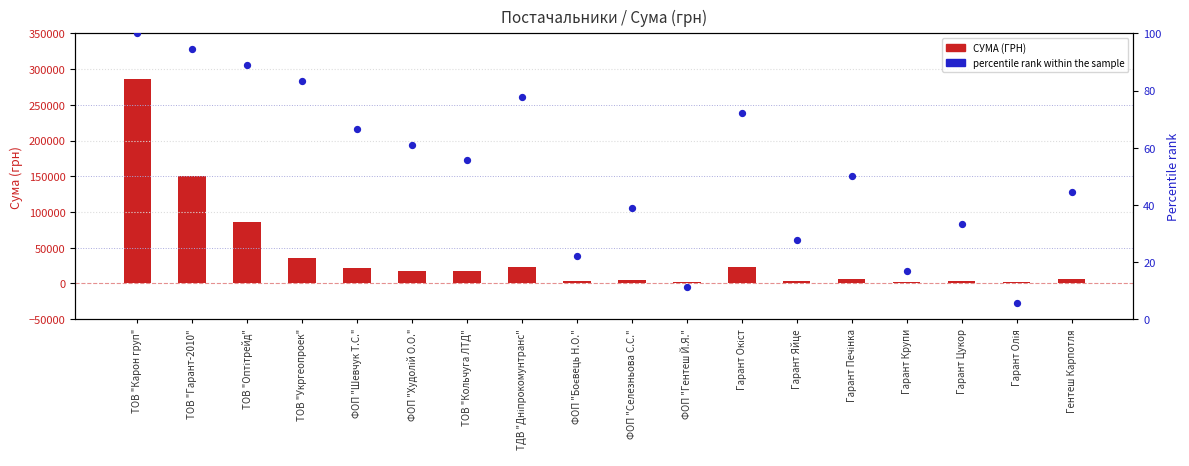

What are all the series names shown in the legend?

СУМА (ГРН), percentile rank within the sample